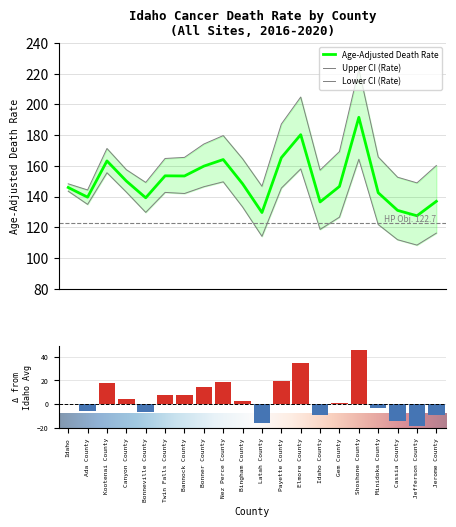

Rank the categories by Age-Adjusted Death Rate value from lowest to highest.

Jefferson County, Latah County, Cassia County, Idaho County, Jerome County, Bonneville County, Ada County, Minidoka County, Idaho, Gem County, Bingham County, Canyon County, Bannock County, Twin Falls County, Bonner County, Kootenai County, Nez Perce County, Payette County, Elmore County, Shoshone County